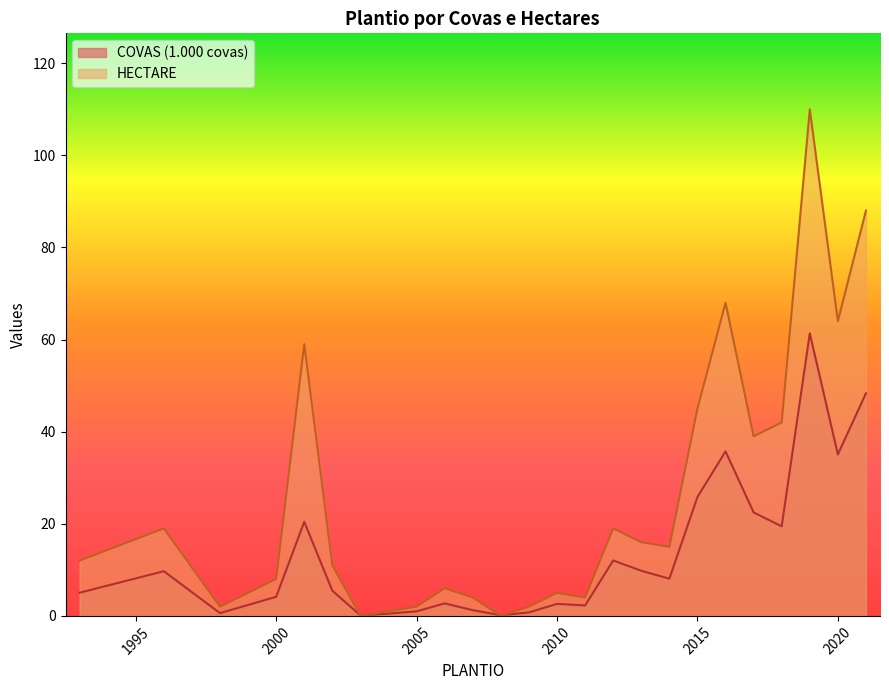

True or false: COVAS (1.000 covas) and HECTARE intersect in this chart.

True